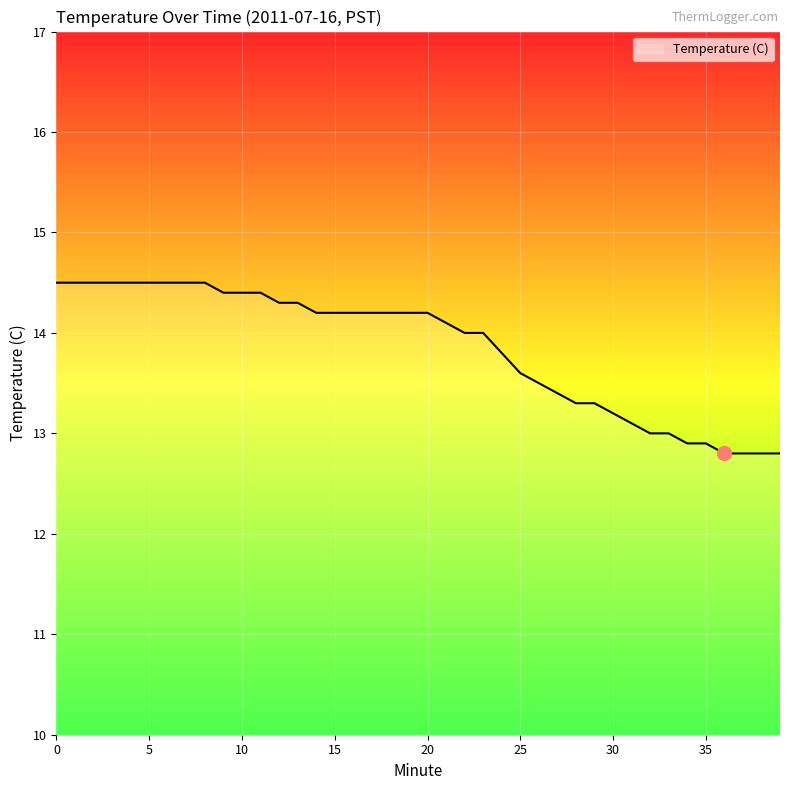

What is the greatest value displayed?

14.5